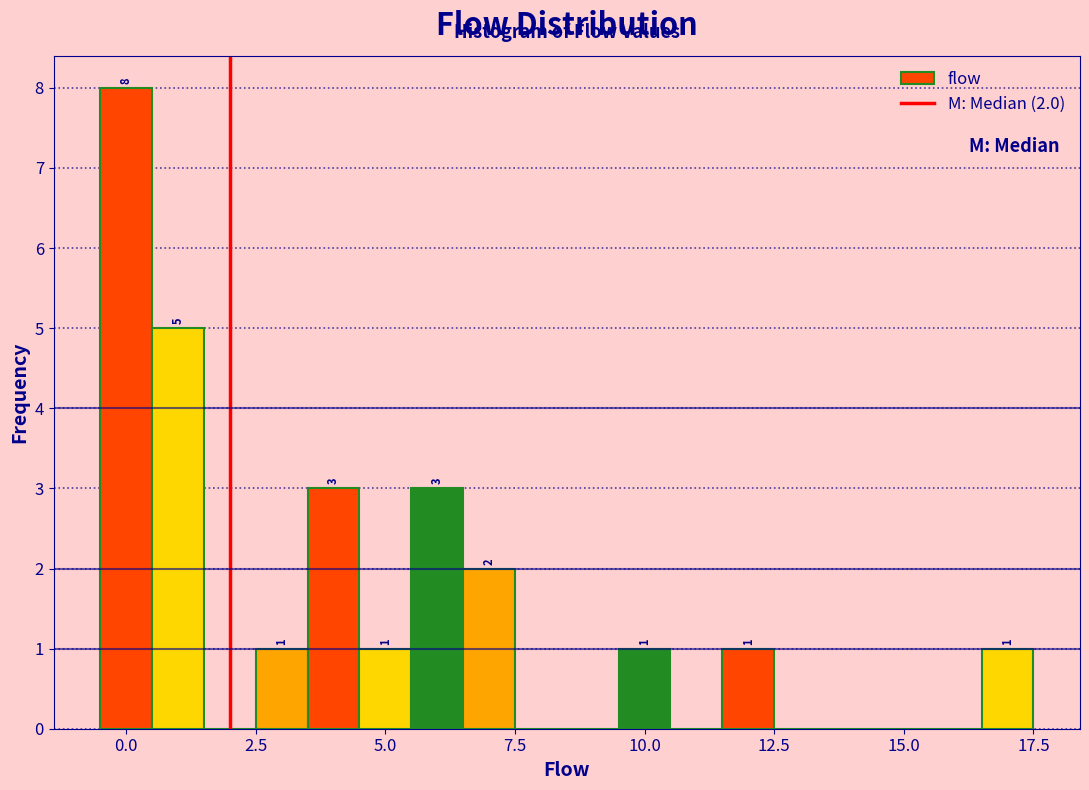

Around what value on the x-axis is the tallest bar? Give the approximate position of its centre, as read against the axis.

0.0